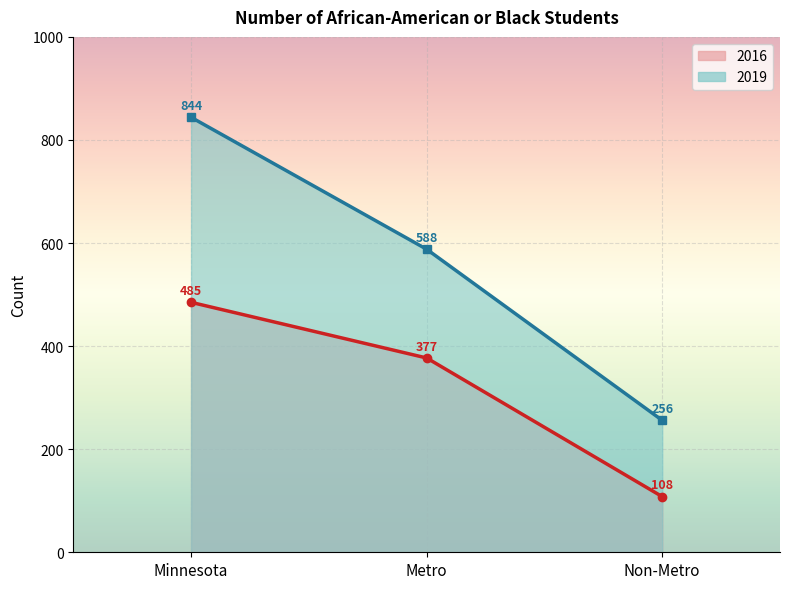

How many categories are shown in the chart?

3